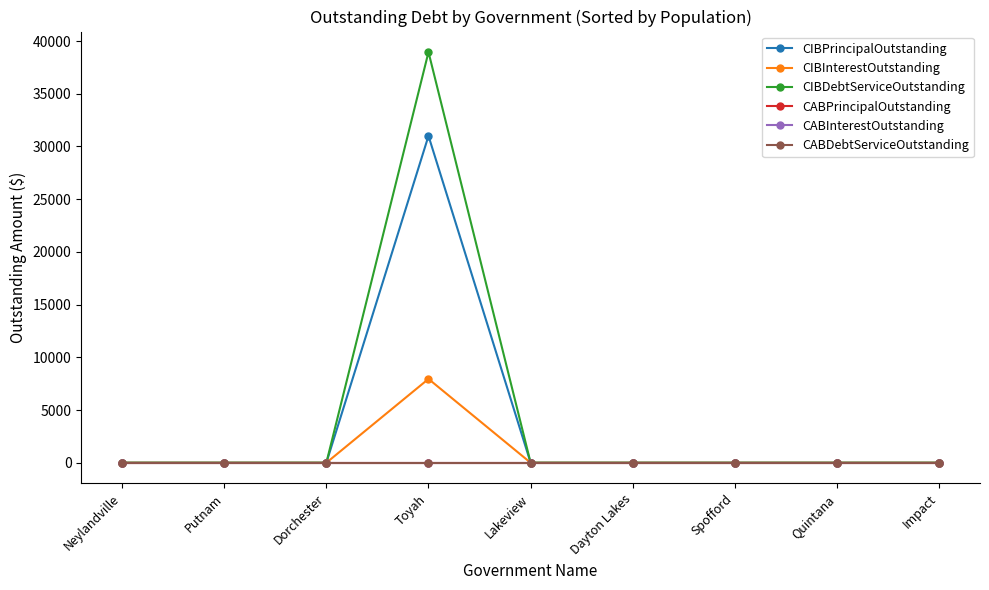

True or false: CABInterestOutstanding and CIBPrincipalOutstanding intersect in this chart.

False